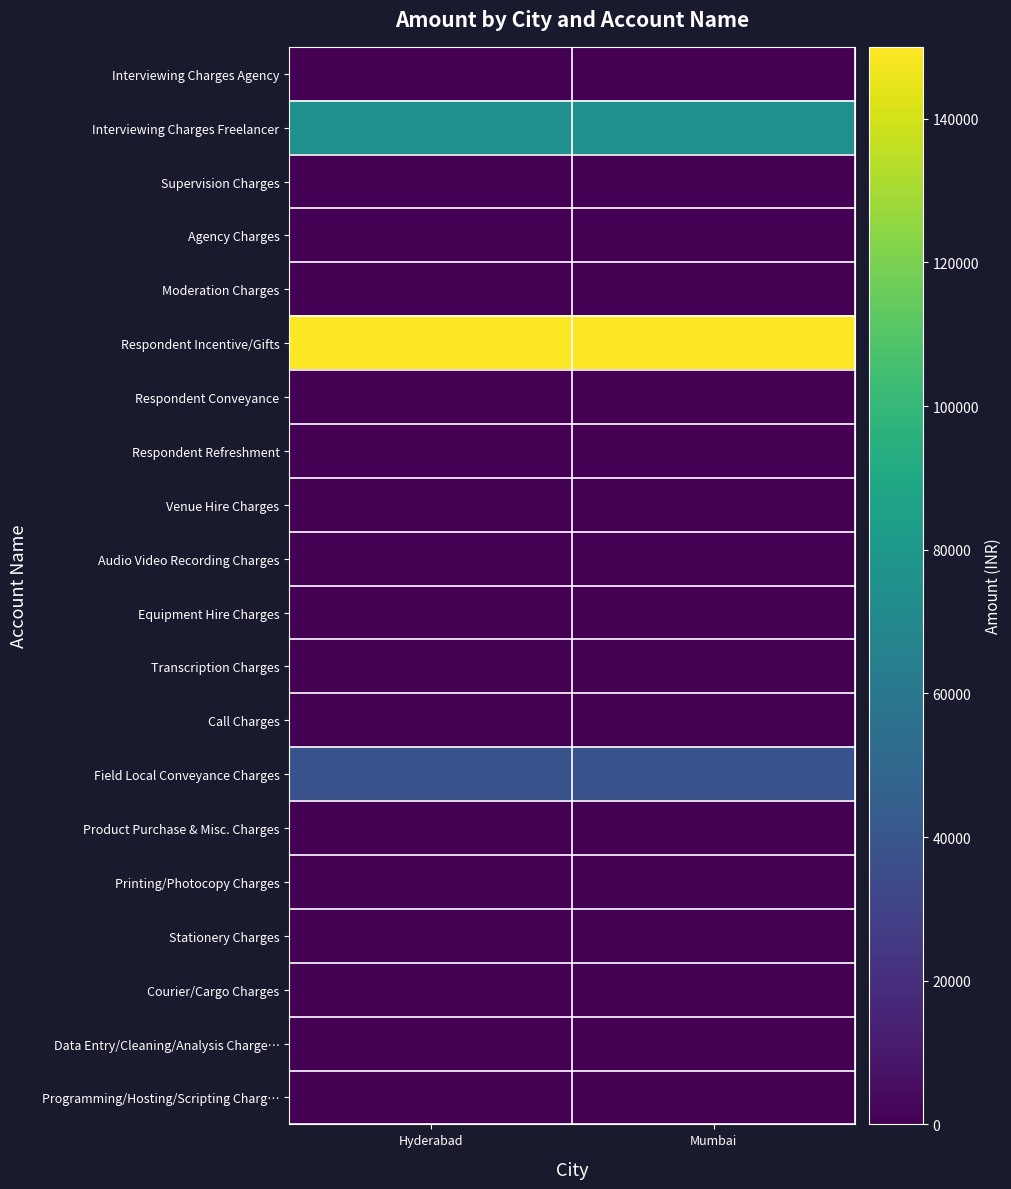

Reading left to right, transcribe all the data shown in this chart.

Interviewing Charges Agency: Hyderabad=0	Mumbai=0
Interviewing Charges Freelancer: Hyderabad=75000	Mumbai=75000
Supervision Charges: Hyderabad=0	Mumbai=0
Agency Charges: Hyderabad=0	Mumbai=0
Moderation Charges: Hyderabad=0	Mumbai=0
Respondent Incentive/Gifts: Hyderabad=150000	Mumbai=150000
Respondent Conveyance: Hyderabad=0	Mumbai=0
Respondent Refreshment: Hyderabad=0	Mumbai=0
Venue Hire Charges: Hyderabad=0	Mumbai=0
Audio Video Recording Charges: Hyderabad=0	Mumbai=0
Equipment Hire Charges: Hyderabad=0	Mumbai=0
Transcription Charges: Hyderabad=0	Mumbai=0
Call Charges: Hyderabad=0	Mumbai=0
Field Local Conveyance Charges: Hyderabad=37500	Mumbai=37500
Product Purchase & Misc. Charges: Hyderabad=0	Mumbai=0
Printing/Photocopy Charges: Hyderabad=0	Mumbai=0
Stationery Charges: Hyderabad=0	Mumbai=0
Courier/Cargo Charges: Hyderabad=0	Mumbai=0
Data Entry/Cleaning/Analysis Charge…: Hyderabad=0	Mumbai=0
Programming/Hosting/Scripting Charg…: Hyderabad=0	Mumbai=0